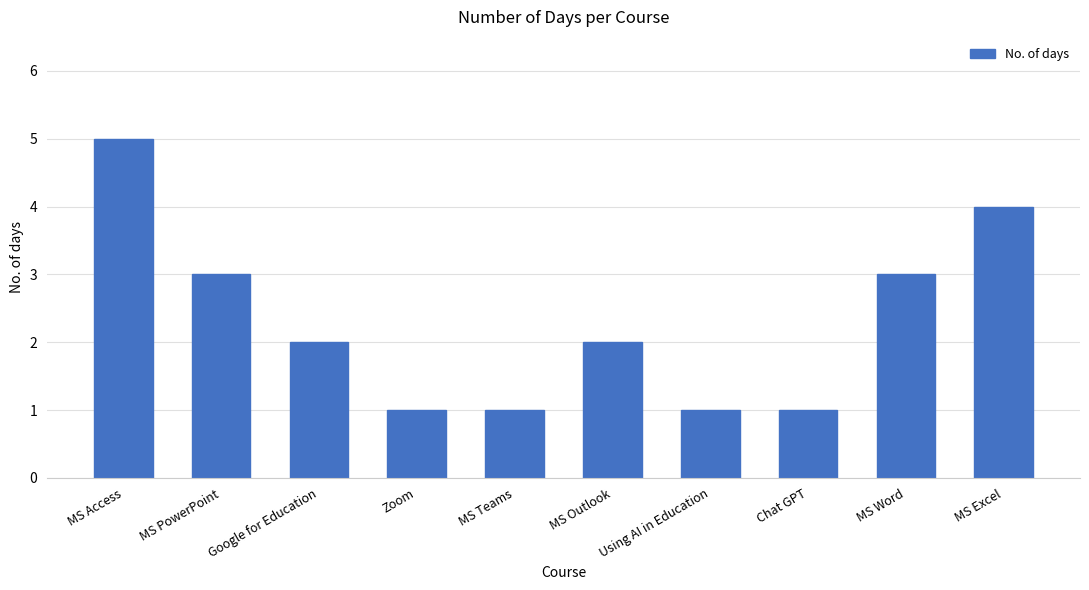

What is the greatest value displayed?

5